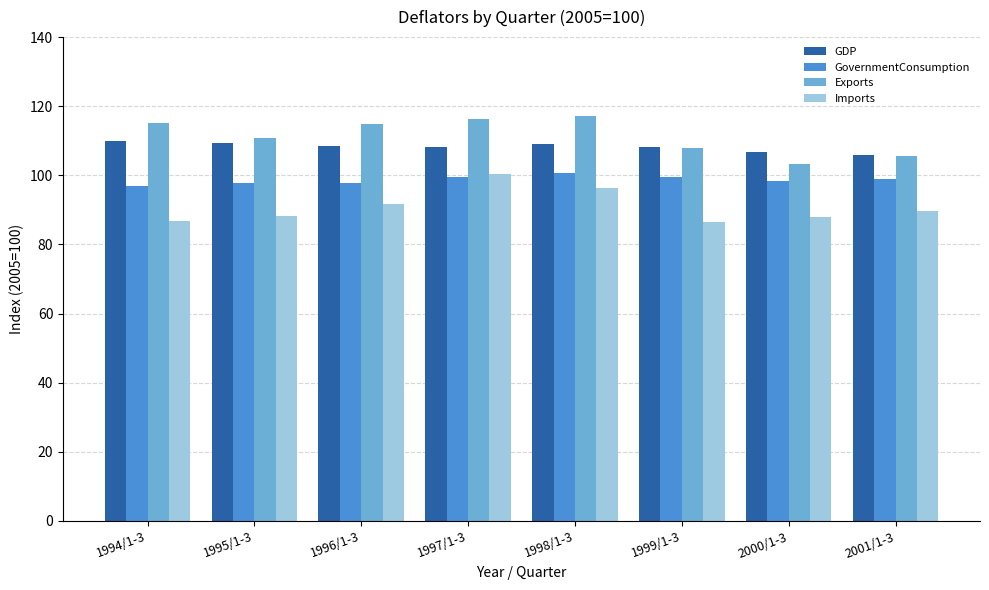

Where does the Exports series first go above 114?

1994/1-3